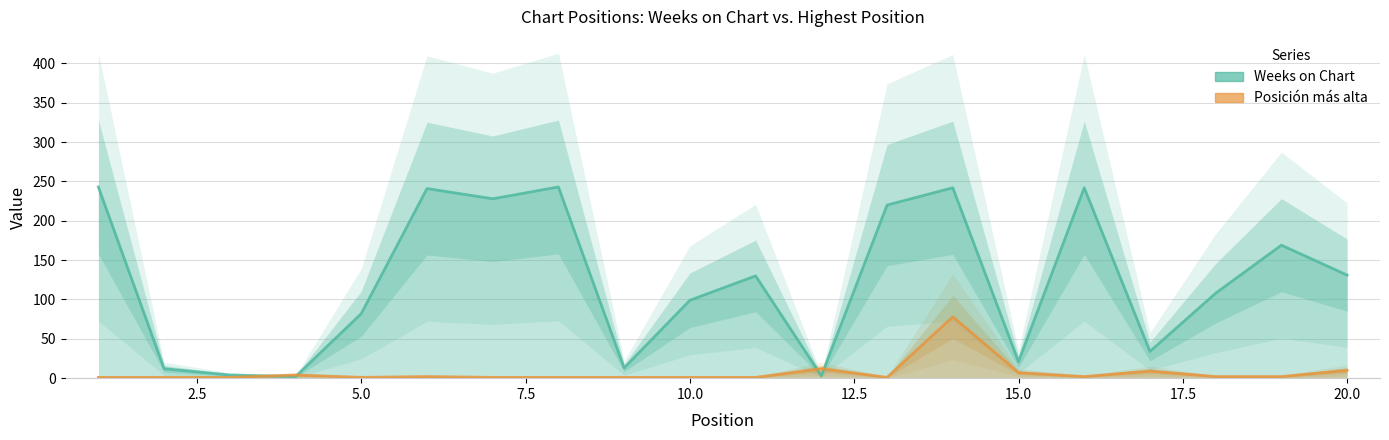

True or false: Weeks on Chart and Posición más alta cross at least once.

True